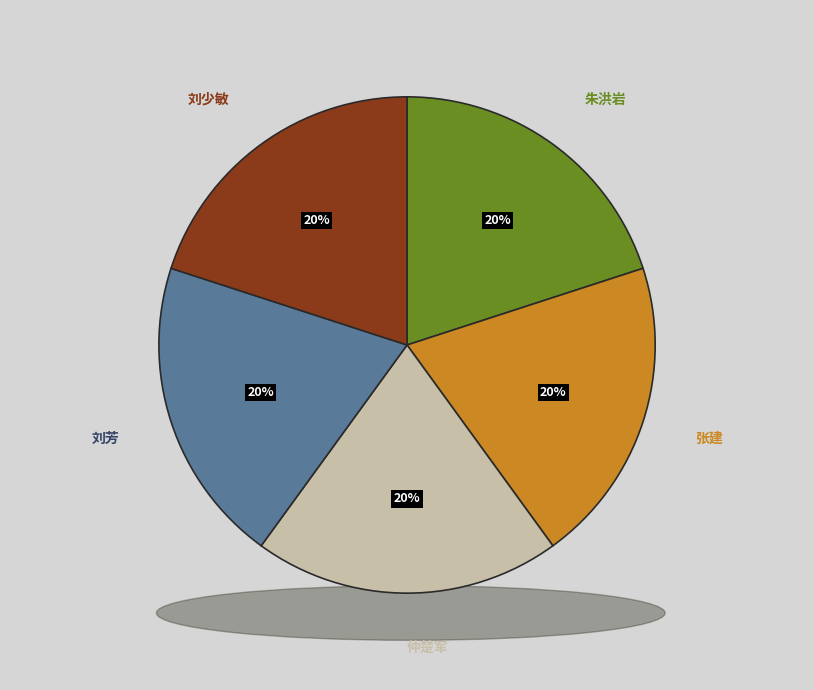

Approximately how many times larger is the value at 刘芳 compared to 张建?

1.0